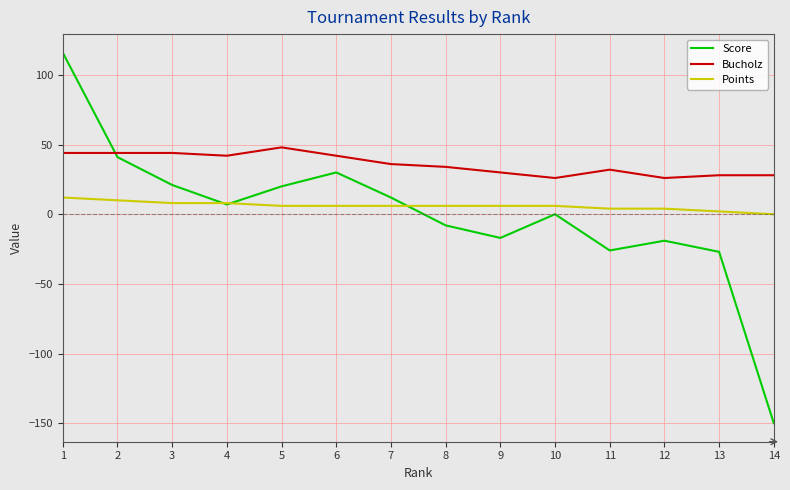

The Score series shows -26 at 11. True or false?

True